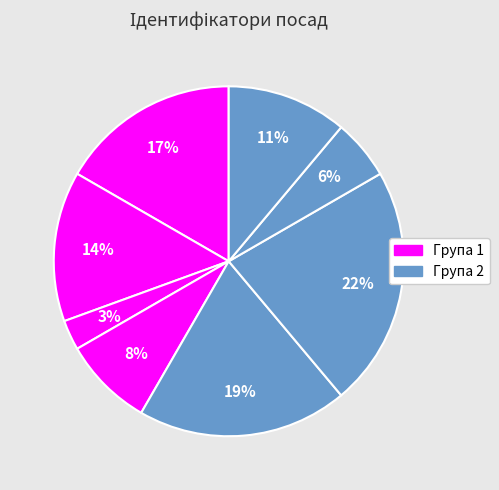

How many segments does this pie chart have?

8